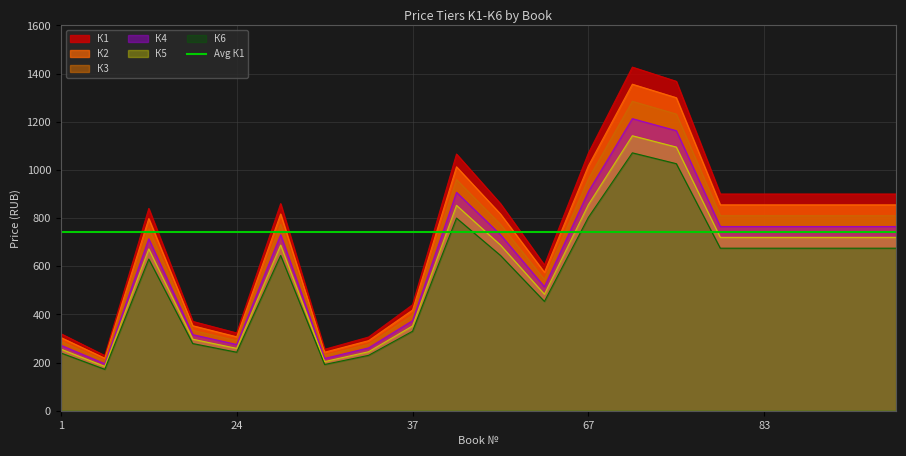

At which label does К5 first exceed 688?

39